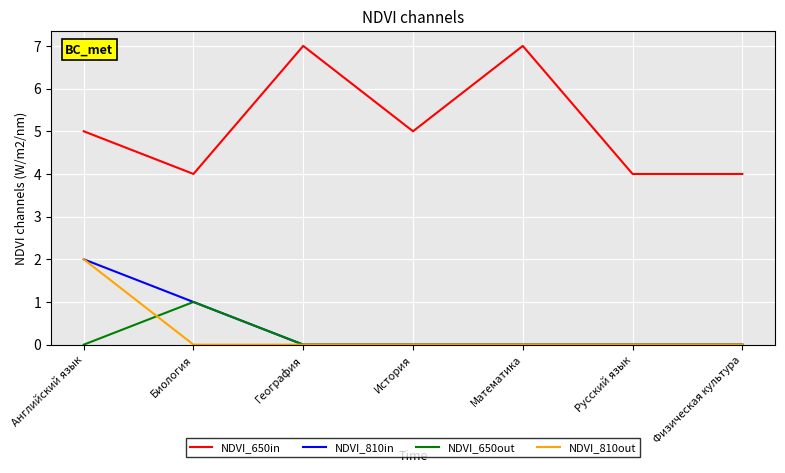

What is the maximum value for NDVI_650in?

7